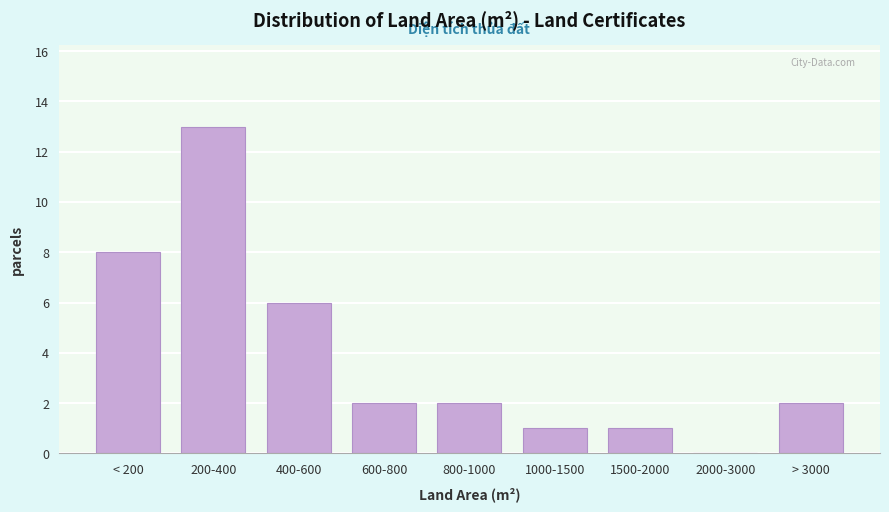

Reading right to left, transcribe all the data shown in this chart.

> 3000=2	2000-3000=0	1500-2000=1	1000-1500=1	800-1000=2	600-800=2	400-600=6	200-400=13	< 200=8